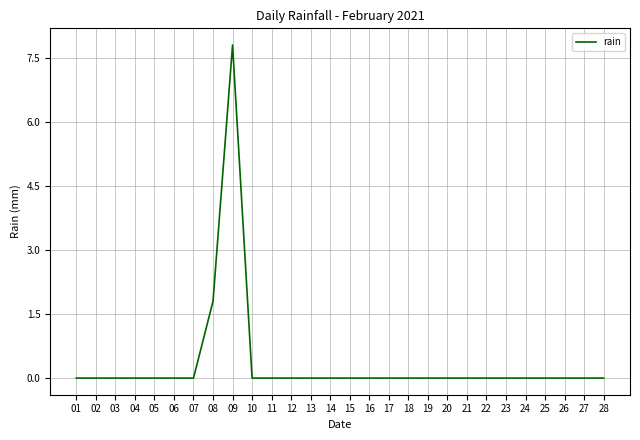

Reading left to right, transcribe all the data shown in this chart.

0.0	0.0	0.0	0.0	0.0	0.0	0.0	1.8	7.8	0.0	0.0	0.0	0.0	0.0	0.0	0.0	0.0	0.0	0.0	0.0	0.0	0.0	0.0	0.0	0.0	0.0	0.0	0.0